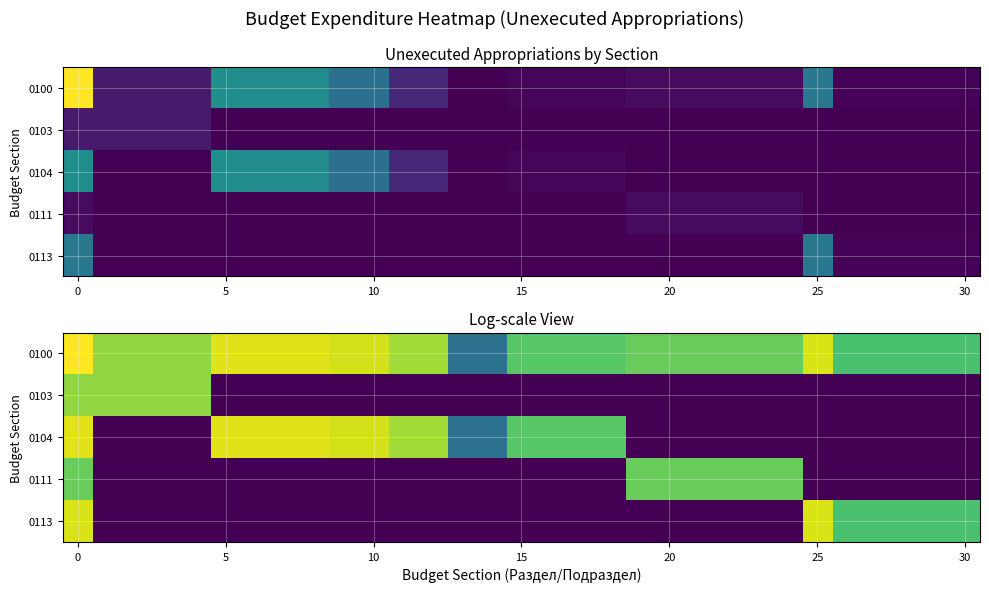

Count the number of categories in the chart.

31